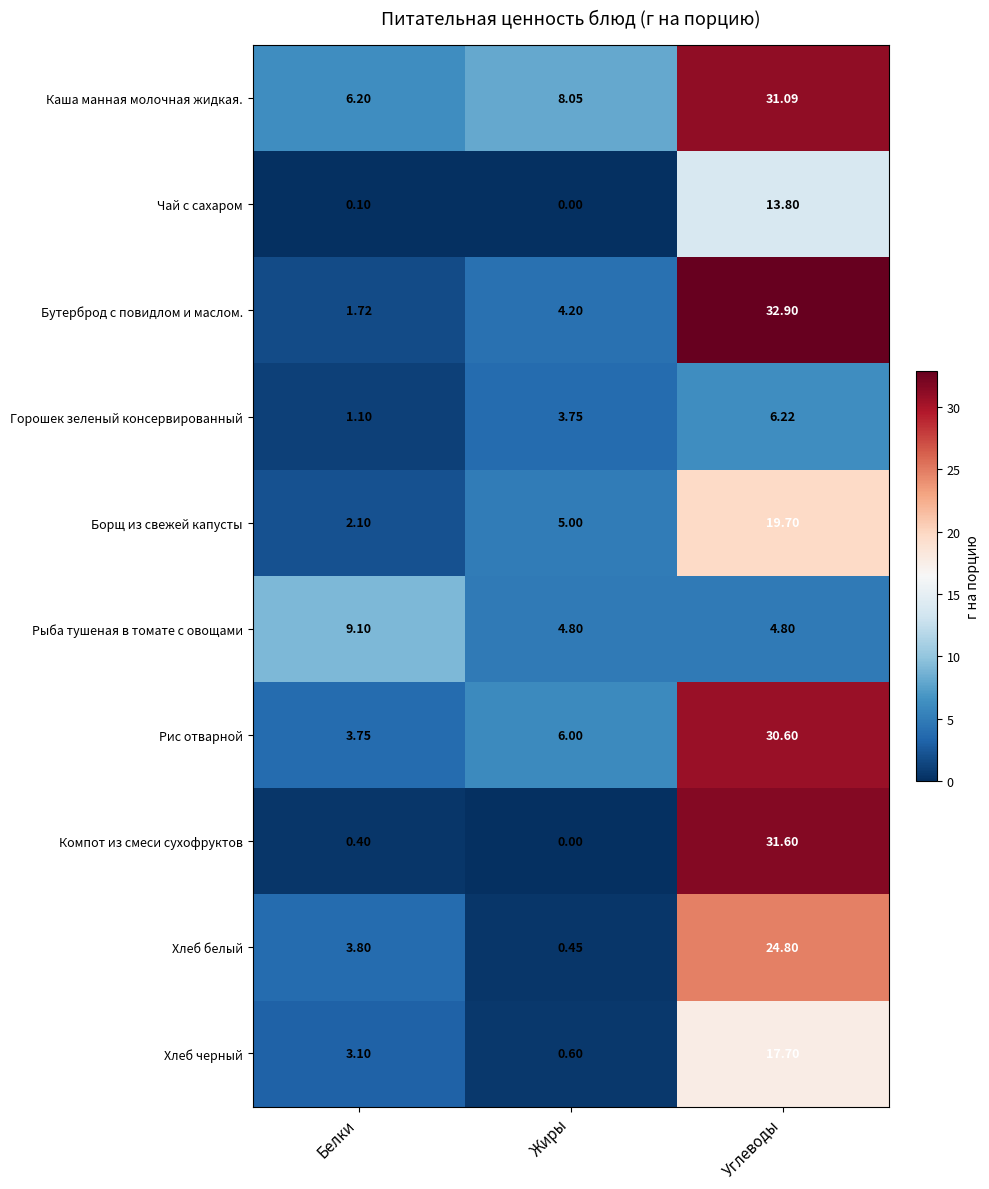

Where is Хлеб черный nearest to the value 9?

Белки